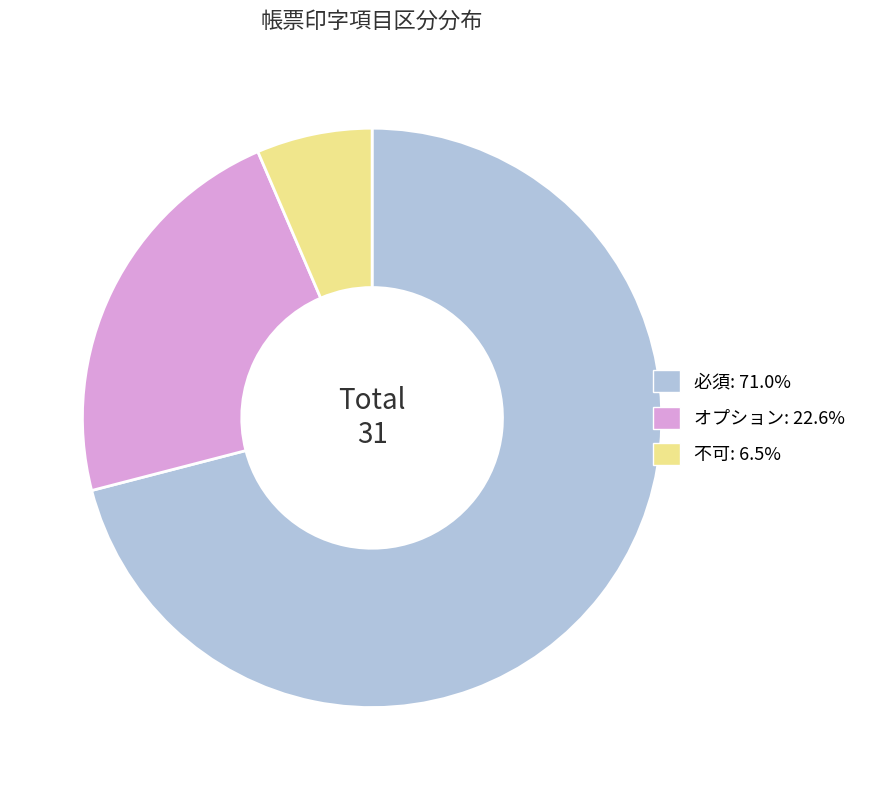

Does any single category account for the majority?

Yes